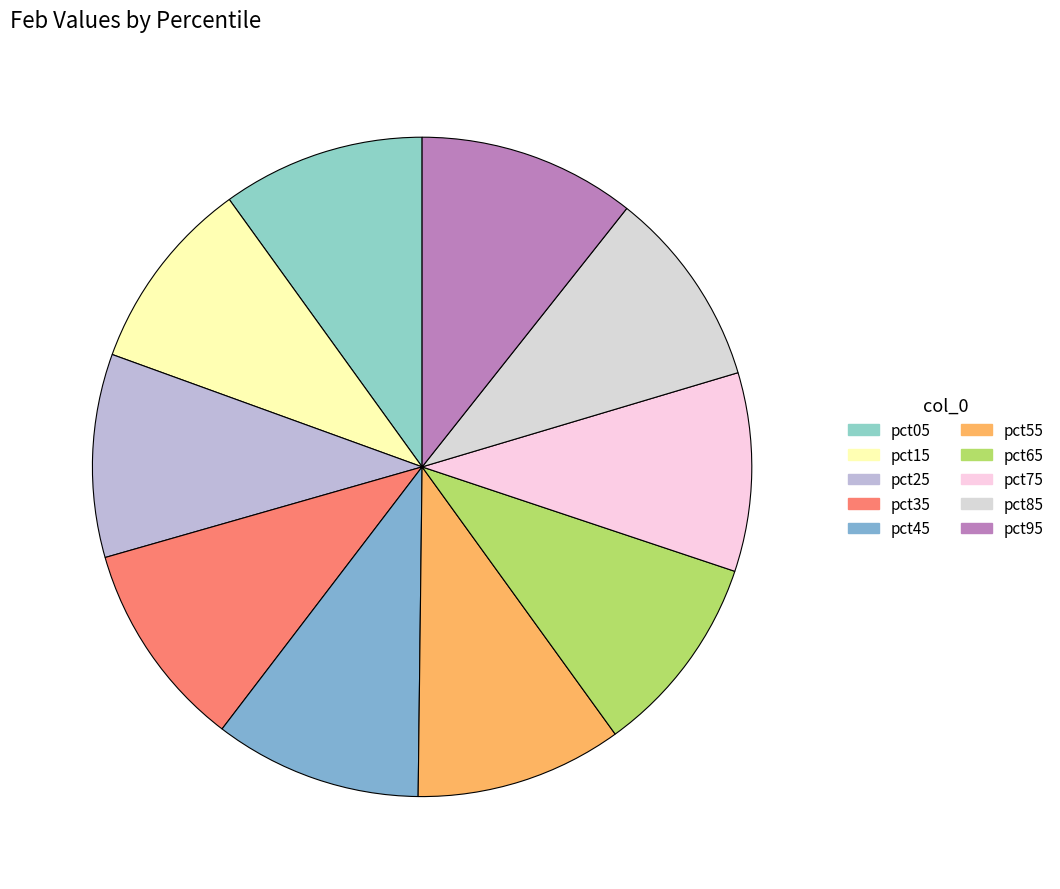

Is it true that pct95 is 11% of the pie?

True